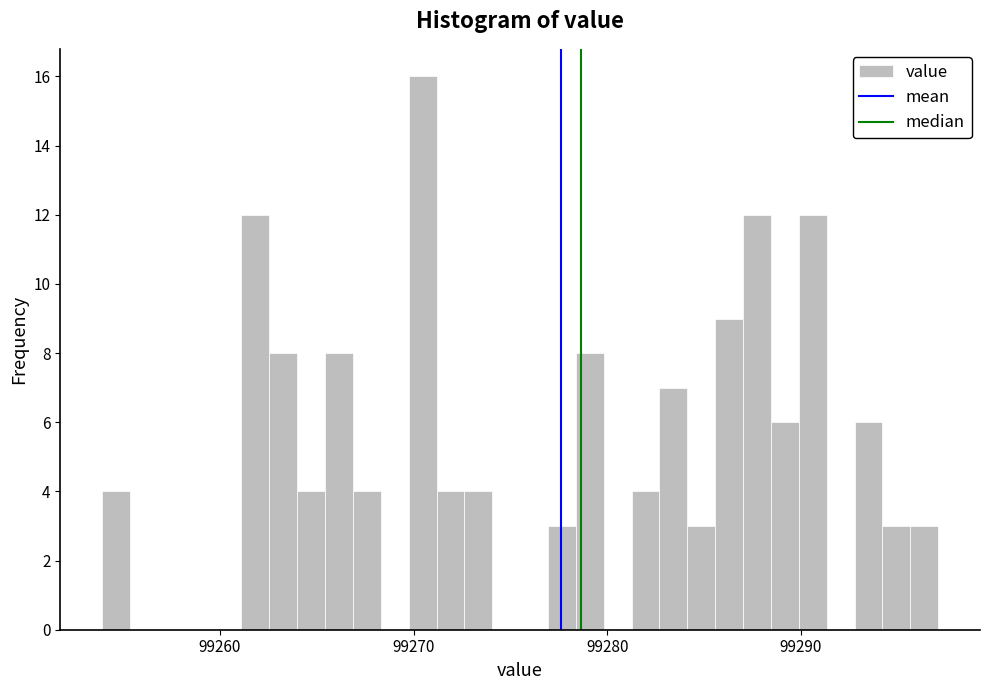

Around what value on the x-axis is the tallest bar? Give the approximate position of its centre, as read against the axis.

99270